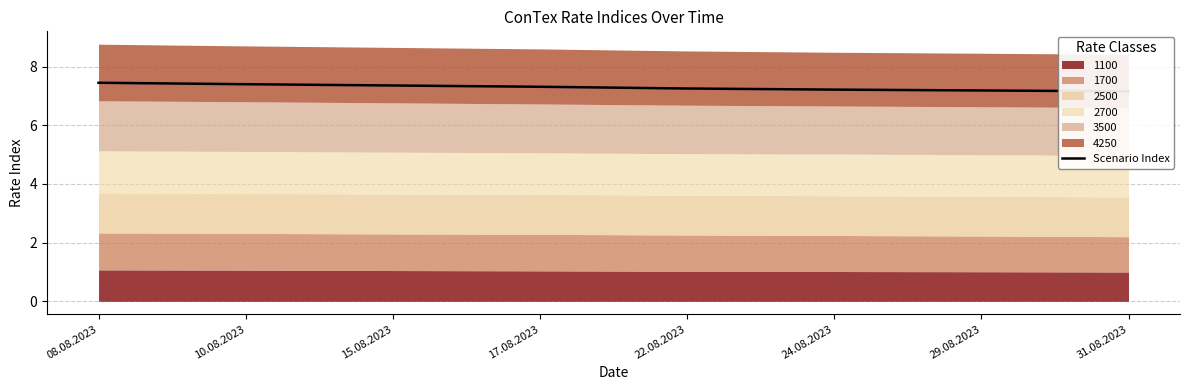

The value at 17.08.2023 is 7.3. True or false?

True